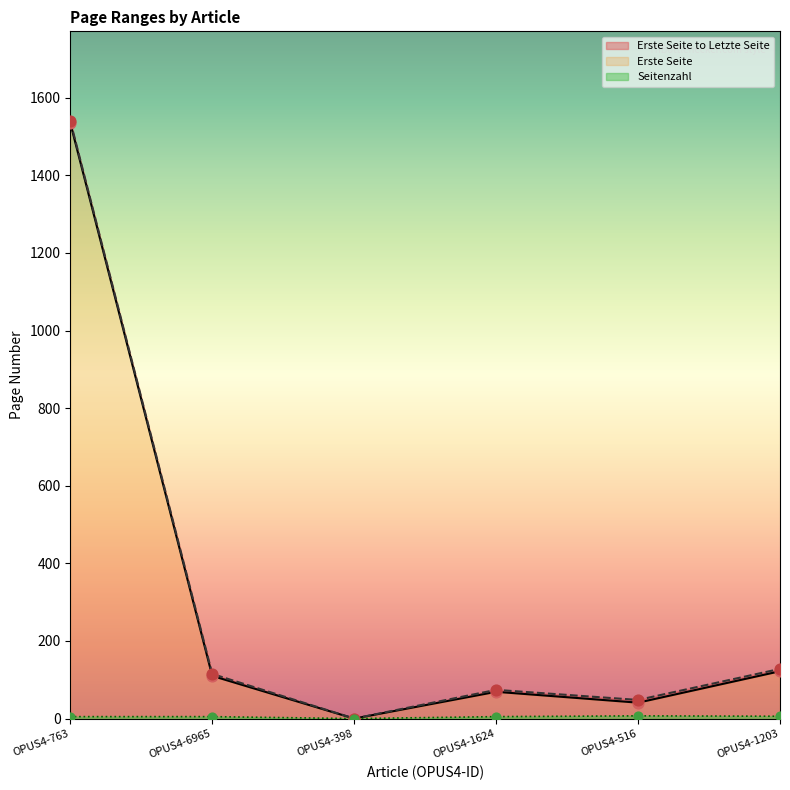

Which series contains the lowest Y value?

Erste Seite